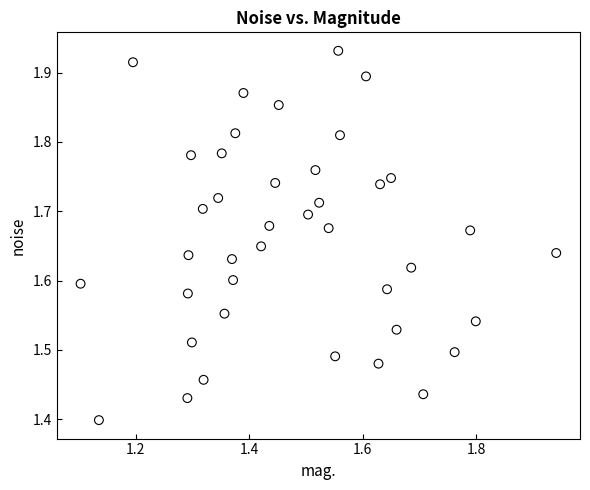

What is the range of Y values (max minus min)?

0.5